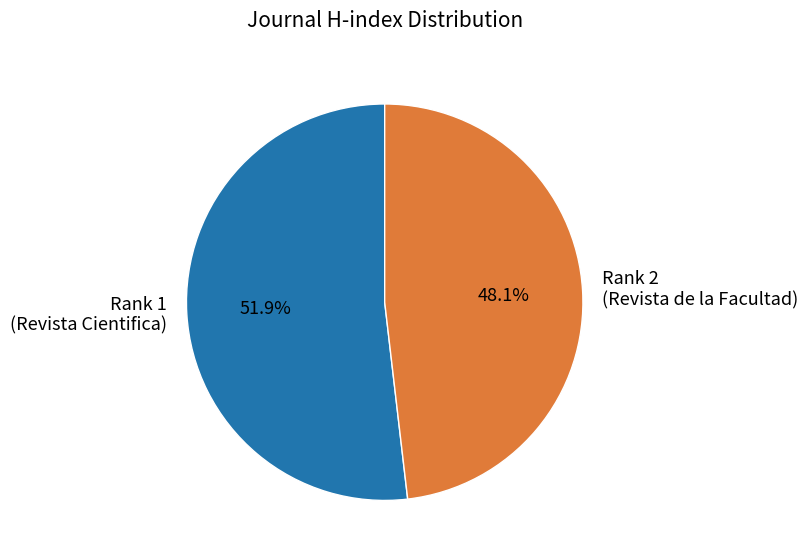

Which has a higher value, Rank 1 (Revista Cientifica) or Rank 2 (Revista de la Facultad)?

Rank 1 (Revista Cientifica)